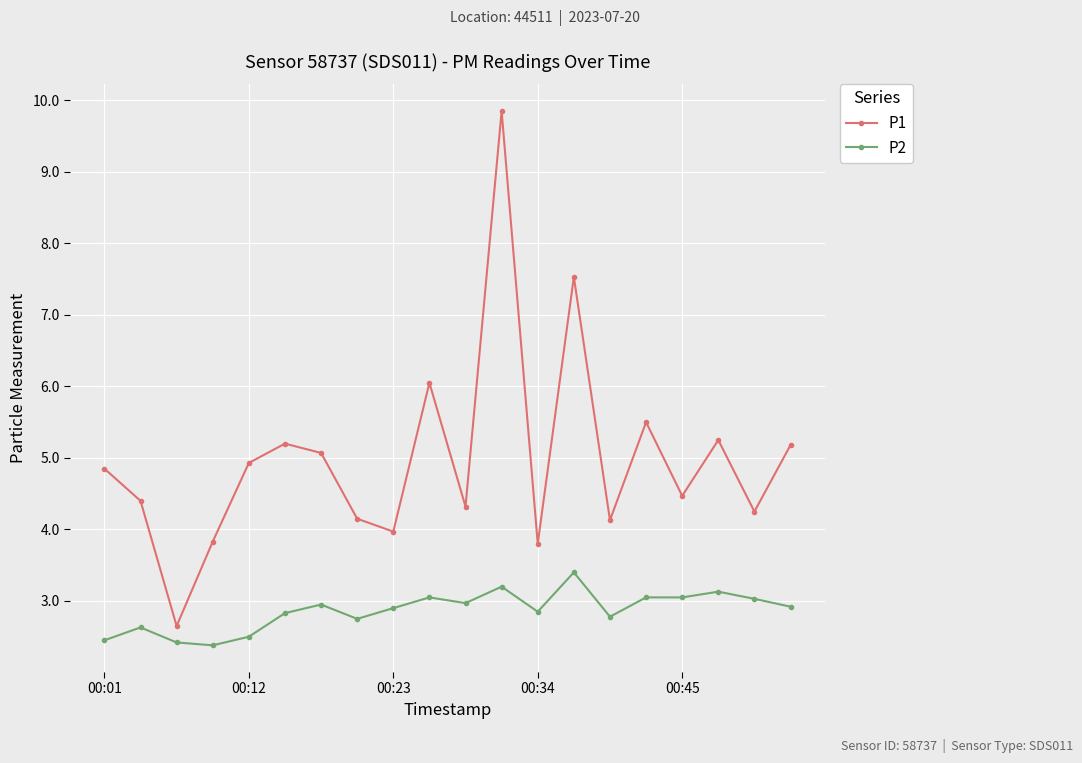

How many distinct data groups are displayed?

2